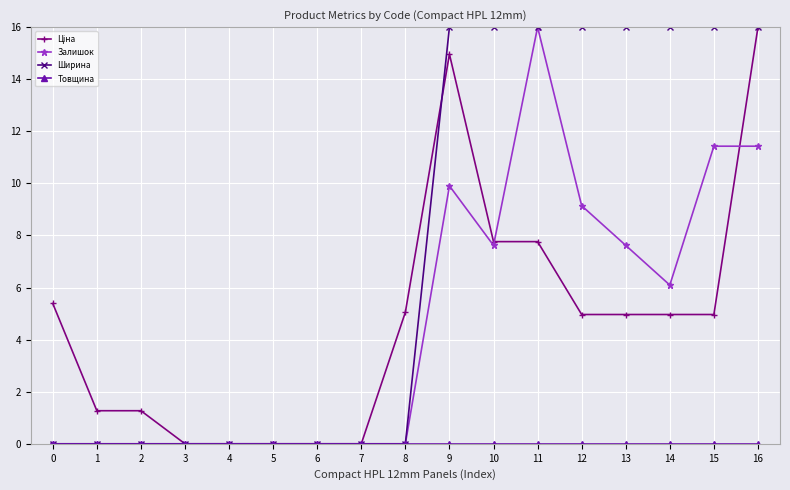

The Залишок series shows 9.1 at 12. True or false?

True